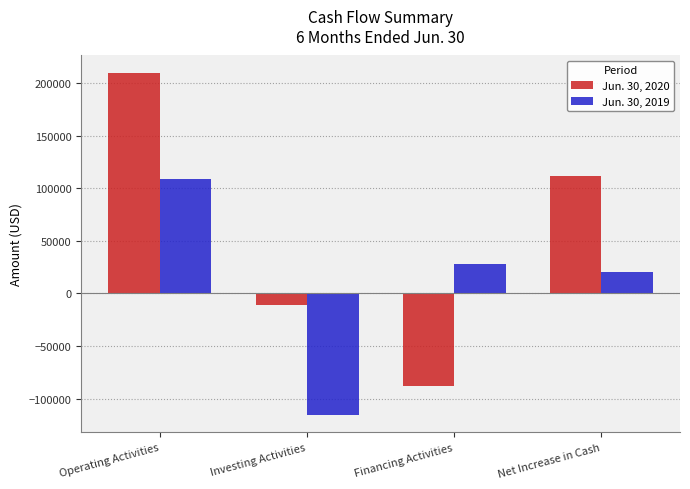

Reading left to right, what are all the values shown in this chart?

Jun. 30, 2020: Operating Activities=209715	Investing Activities=-11013	Financing Activities=-87568	Net Increase in Cash=111134
Jun. 30, 2019: Operating Activities=108820	Investing Activities=-115688	Financing Activities=27578	Net Increase in Cash=20710